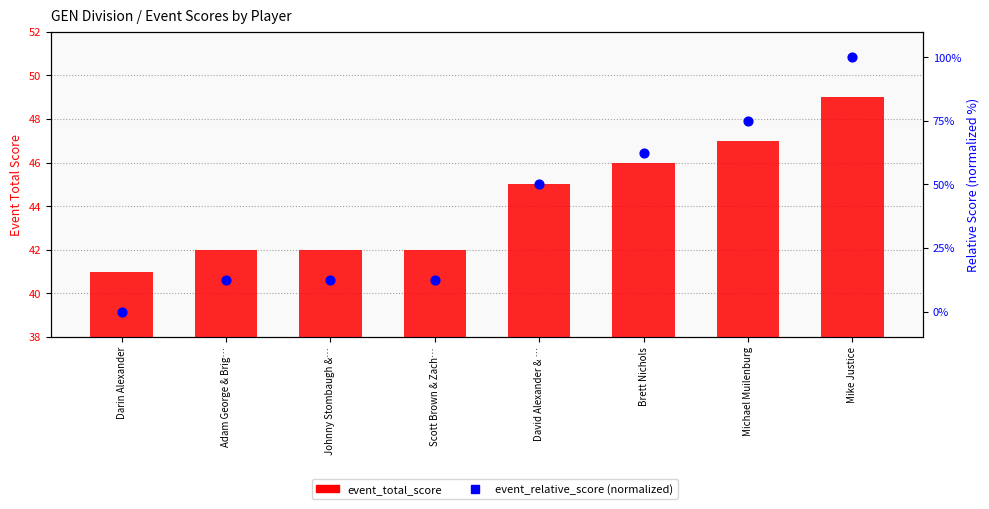

Is the value of event_total_score at Scott Brown & Zach… greater than the value of event_relative_score at Mike Justice?

No